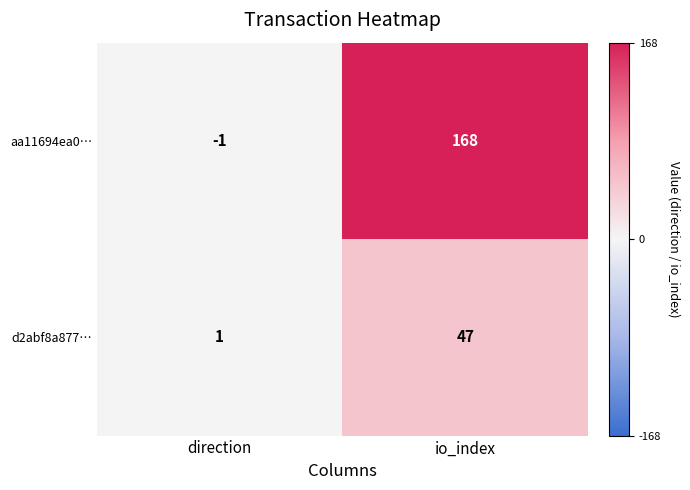

The value of d2abf8a877… at direction is 1. True or false?

True